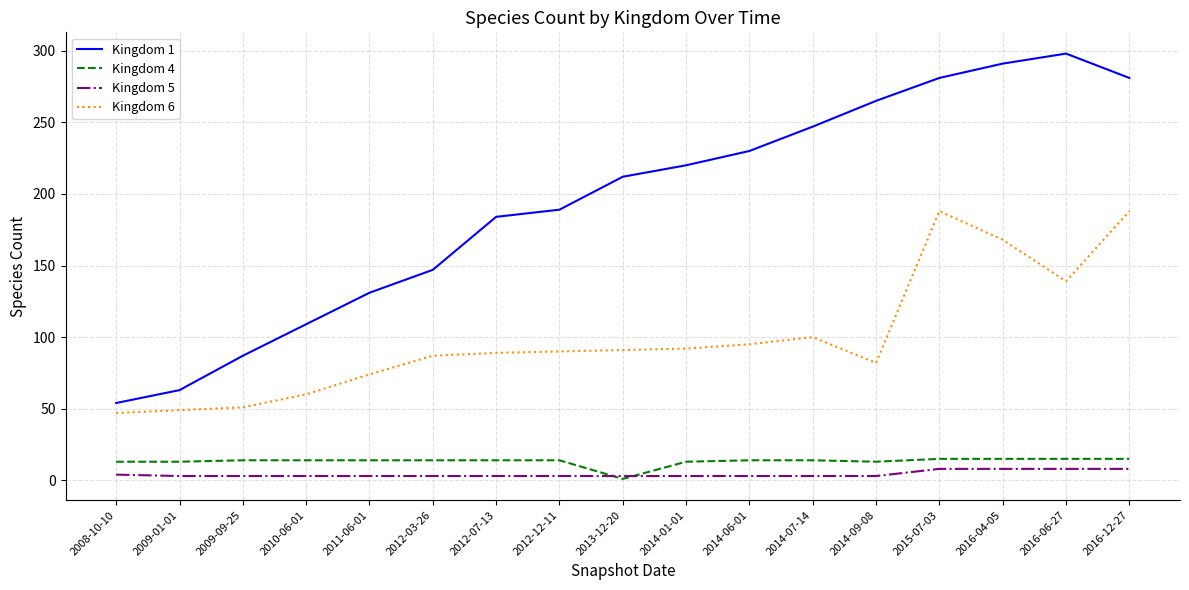

True or false: Kingdom 4 and Kingdom 6 intersect in this chart.

False